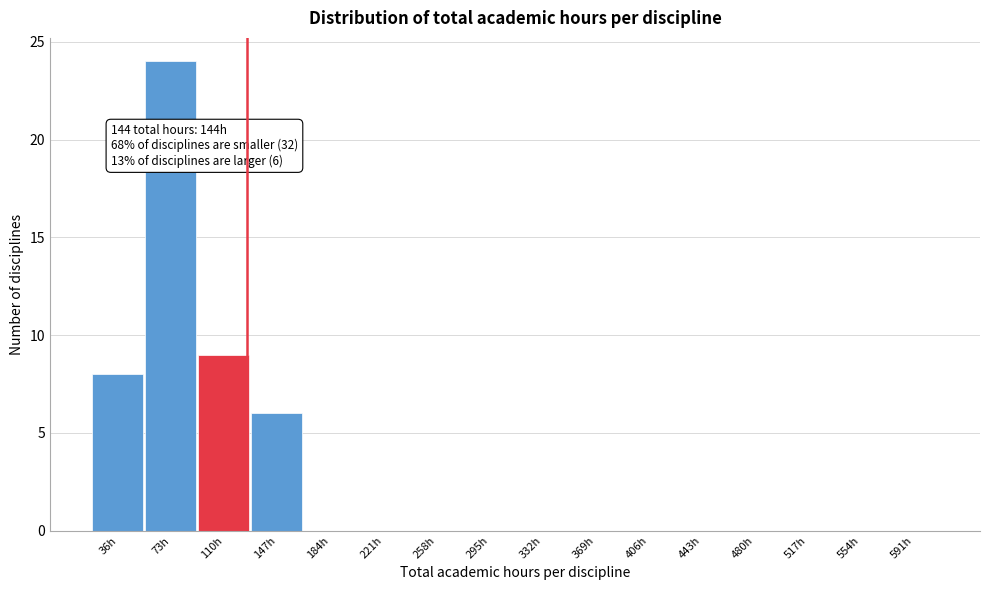

Reading right to left, what are all the values shown in this chart?

591h=0	554h=0	517h=0	480h=0	443h=0	406h=0	369h=0	332h=0	295h=0	258h=0	221h=0	184h=0	147h=6	110h=9	73h=24	36h=8